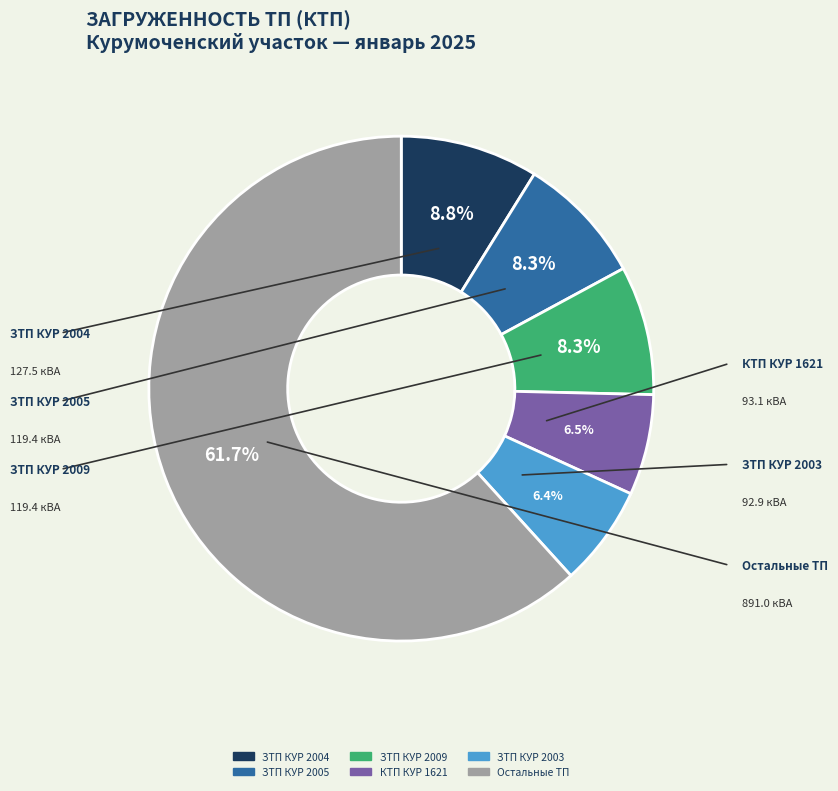

Count the number of slices in the pie.

6